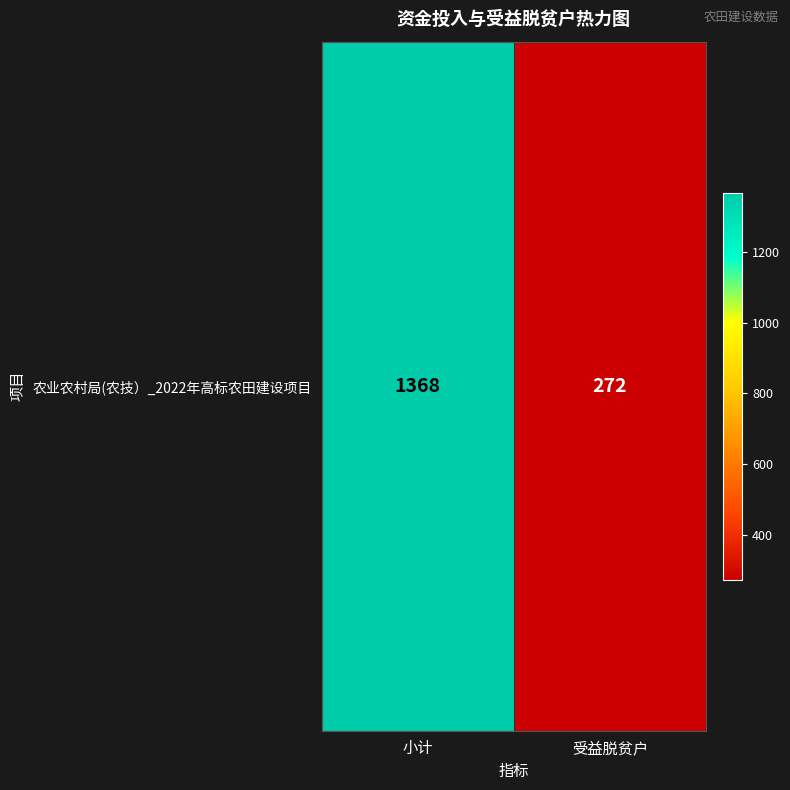

List the labels in order of value, smallest first.

受益脱贫户, 小计